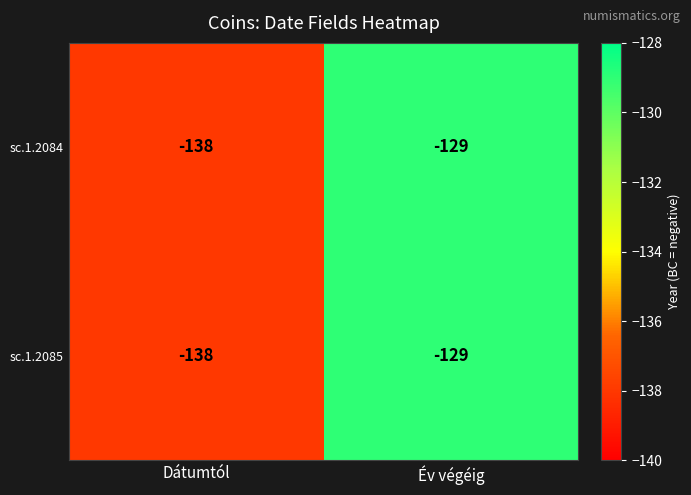

At which category is the sum across all series the highest?

Év végéig